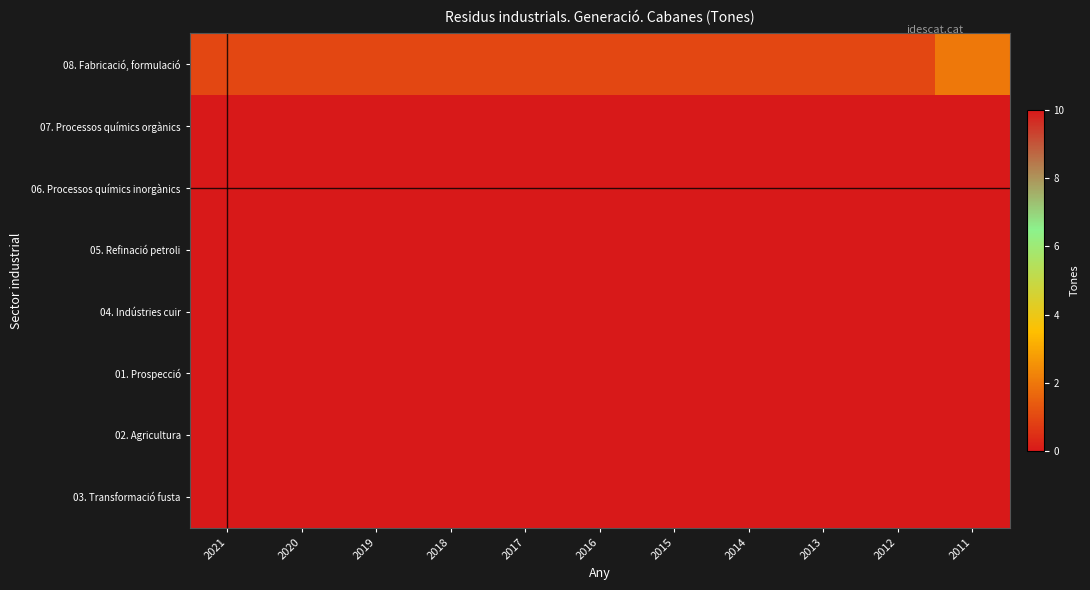

Count the number of categories in the chart.

11